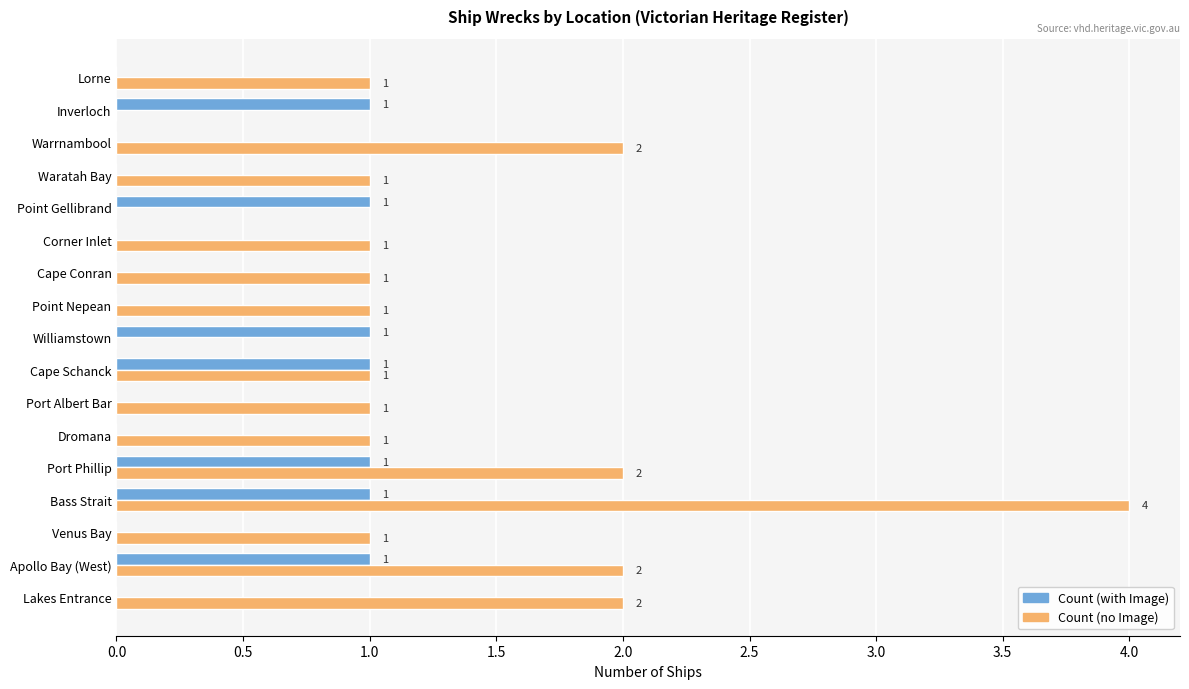

Which series has the largest total across all categories?

Count (no Image)